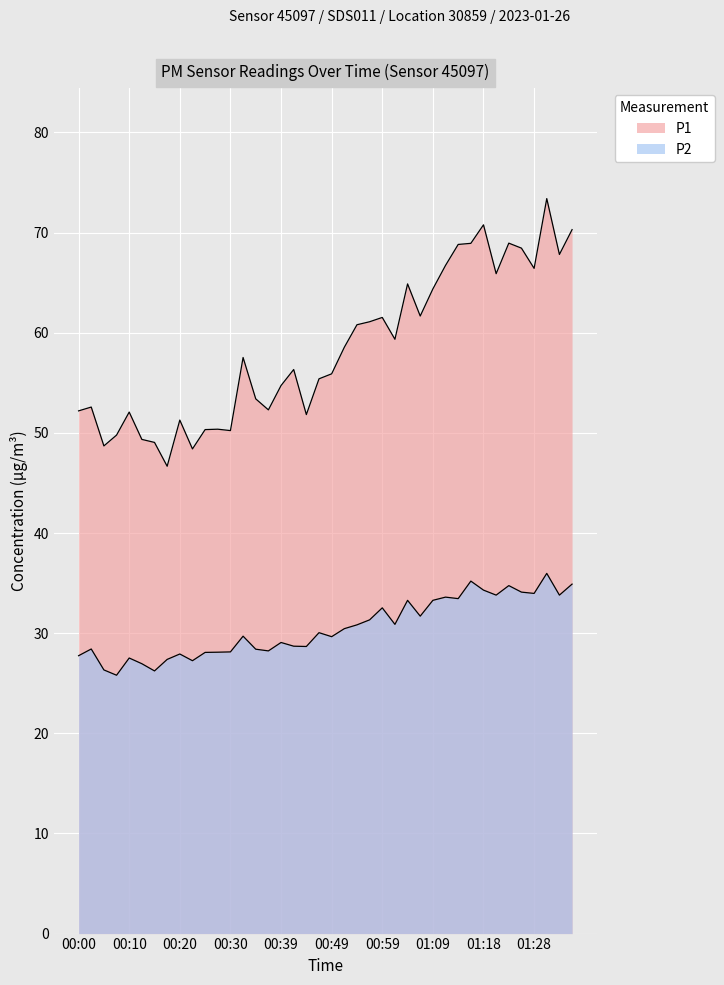

True or false: P1 and P2 cross at least once.

False